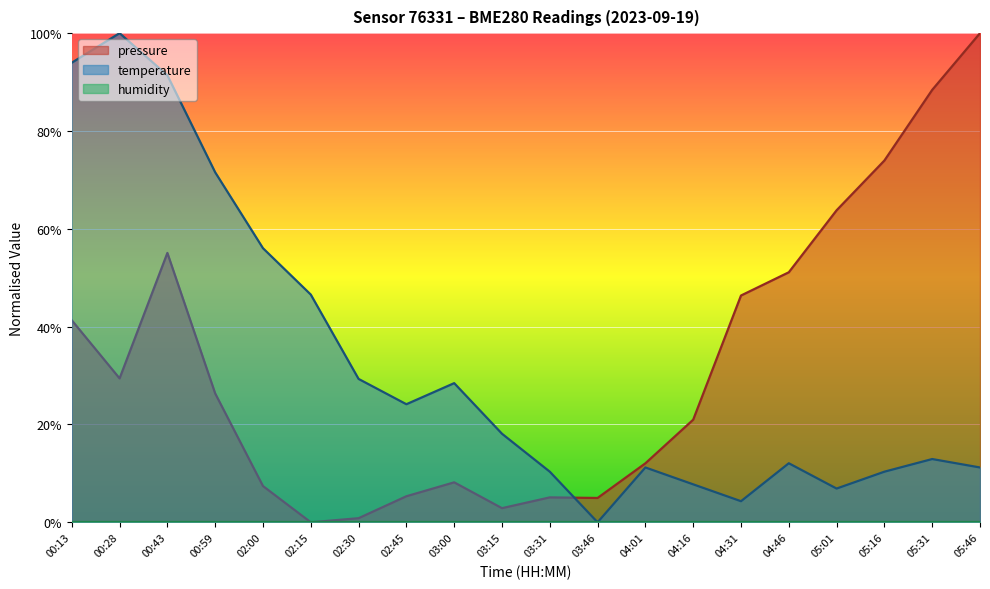

The value of pressure at 00:43 is 92.8. True or false?

False